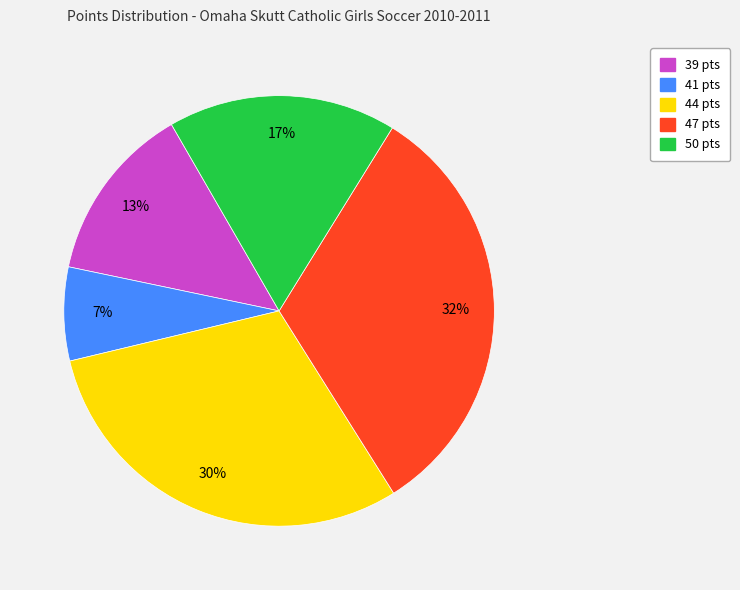

To the nearest percent, what is the difference between the largest and smallest slice percentages?

25%